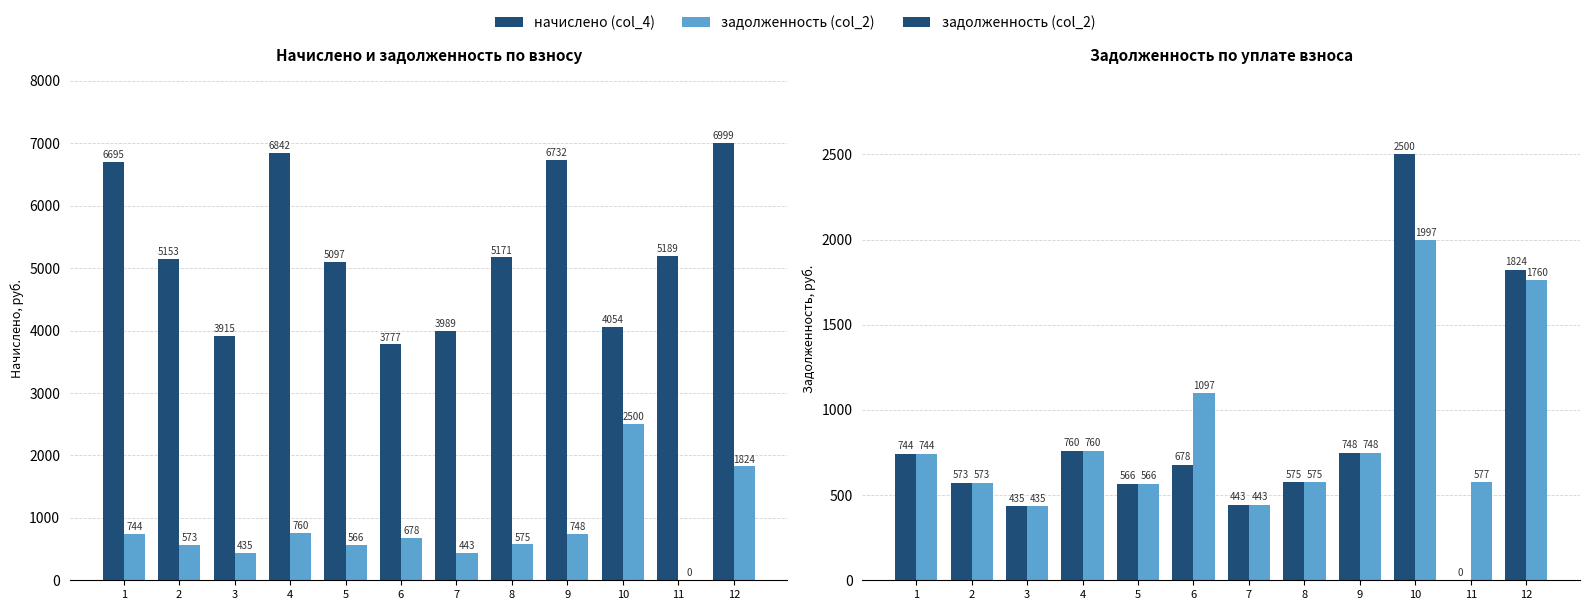

What is the maximum value shown in the chart?

6999.4